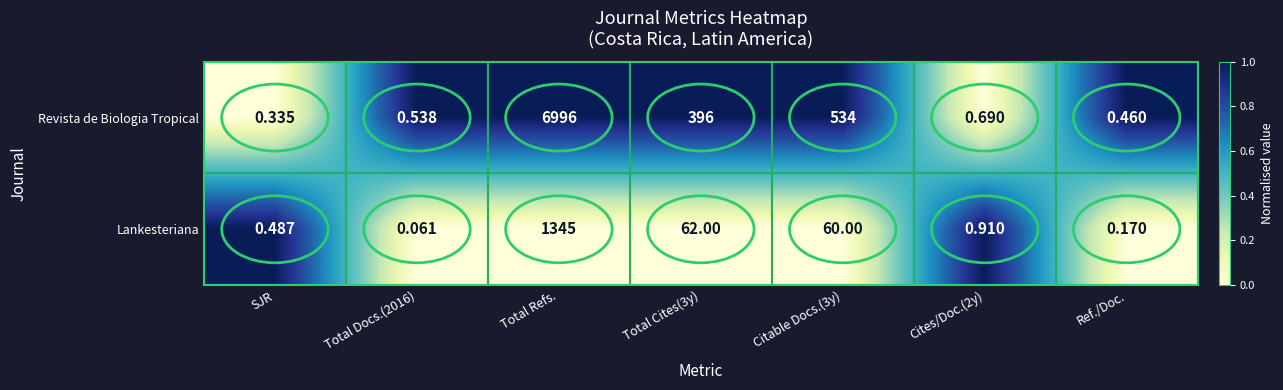

Which series changed the most between Total Cites(3y) and Citable Docs.(3y)?

Revista de Biologia Tropical